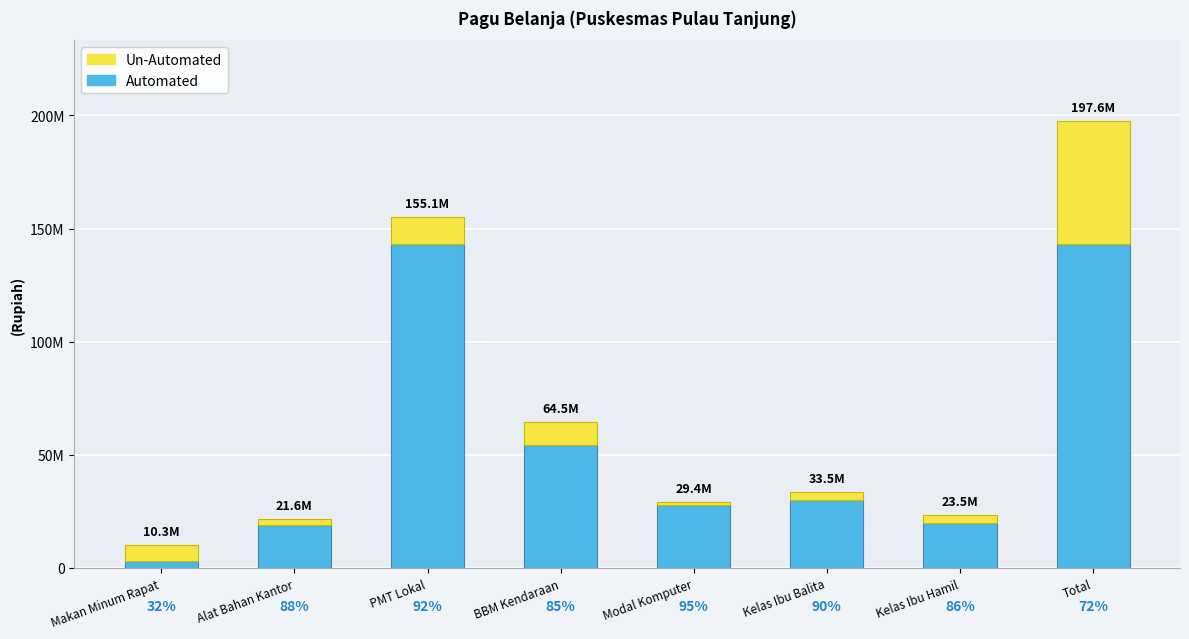

Where is Un-Automated nearest to the value 28014444?

PMT Lokal